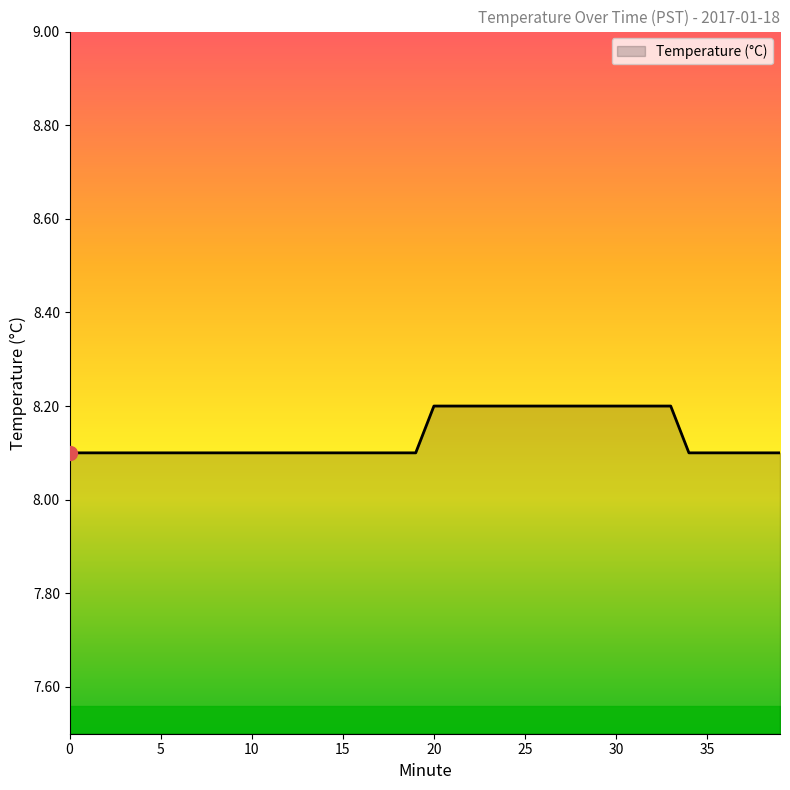

How many lines are shown in the chart?

1